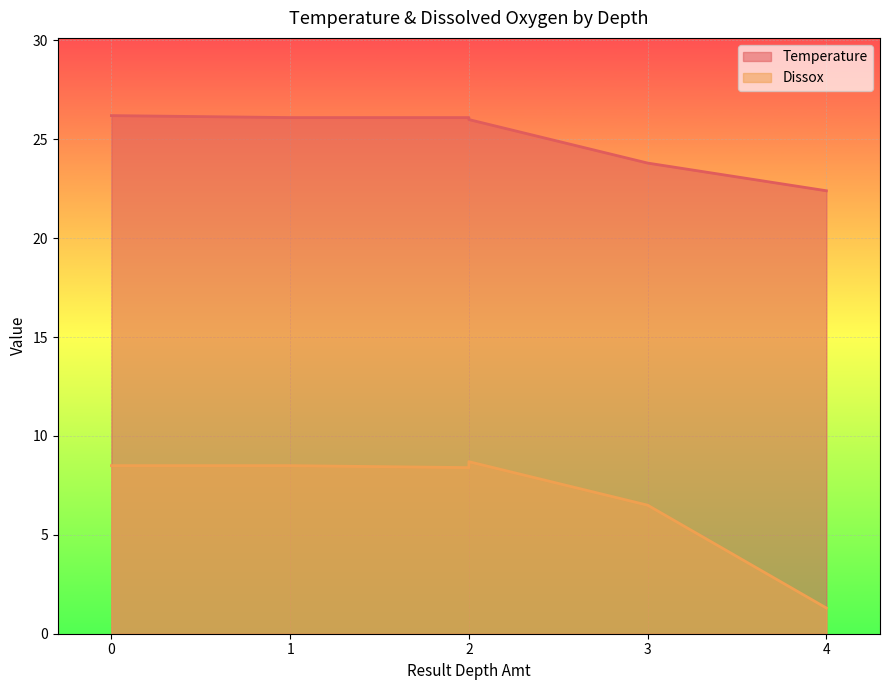

True or false: Temperature and Dissox cross at least once.

False